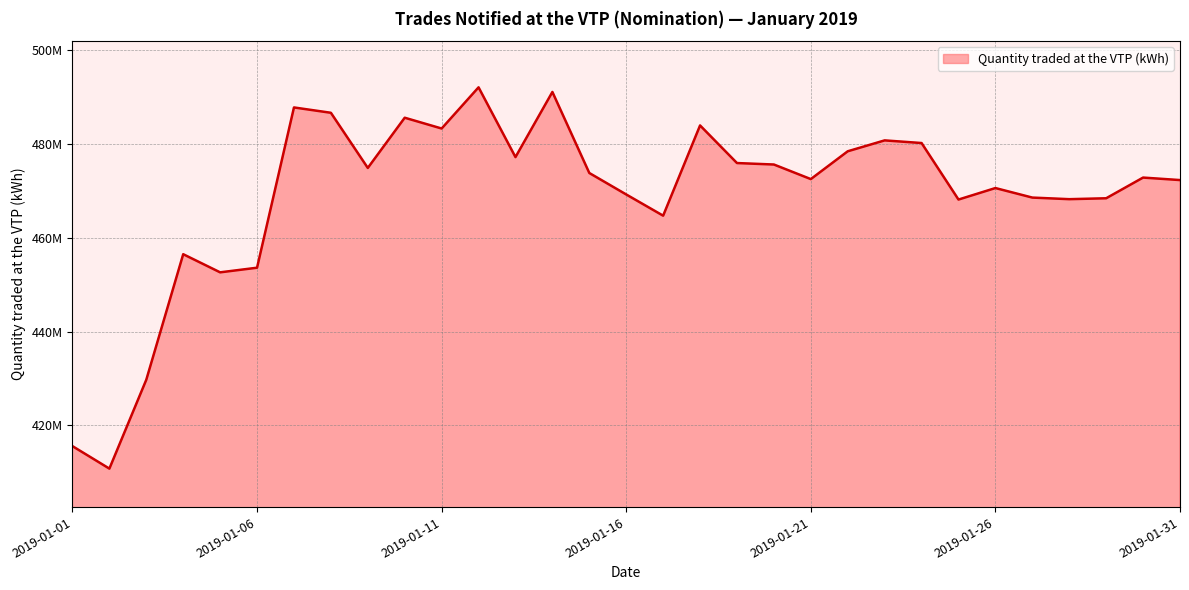

What is the difference between the maximum and minimum values?

81308758.1